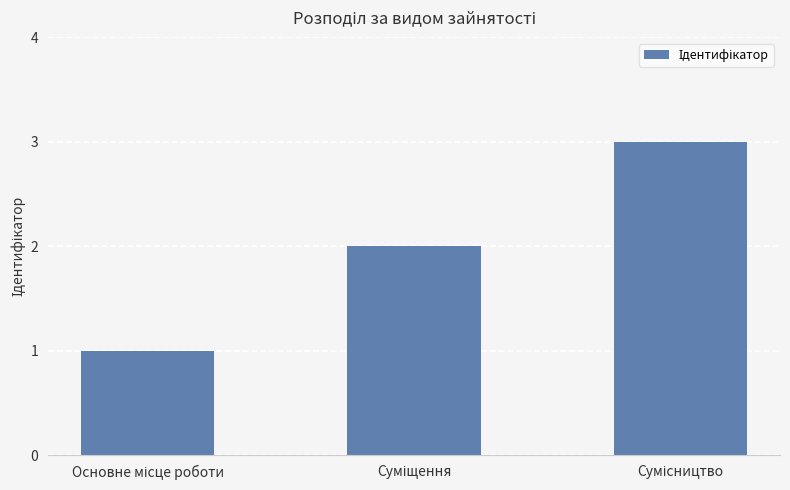

What is the maximum value shown in the chart?

3